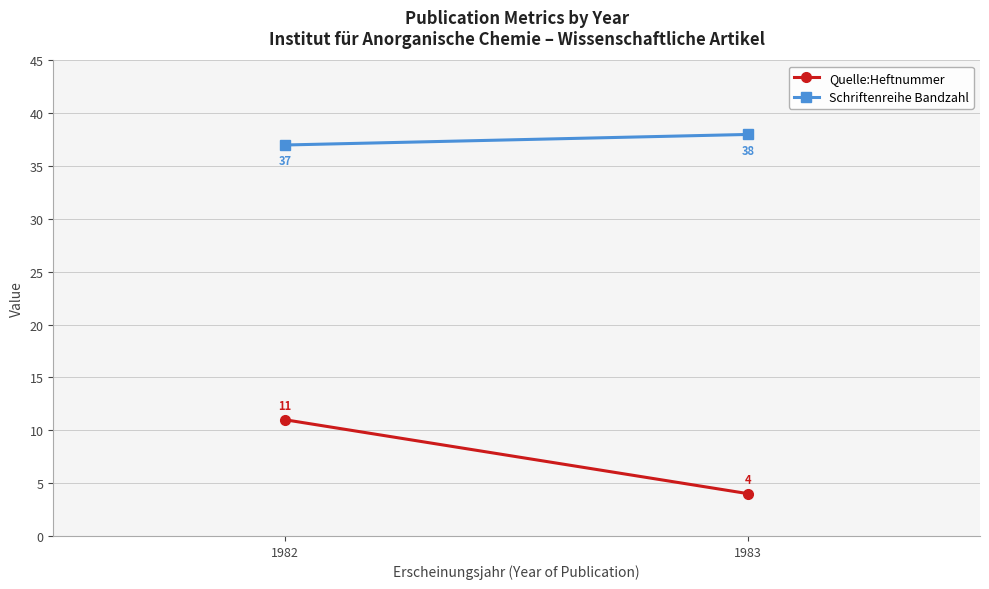

Between 1982 and 1983, which is larger?

1982